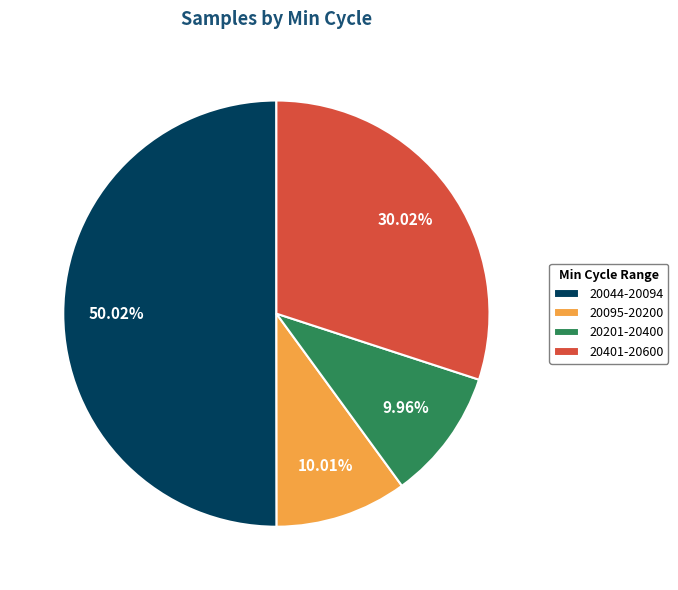

Between 20044-20094 and 20401-20600, which is larger?

20044-20094